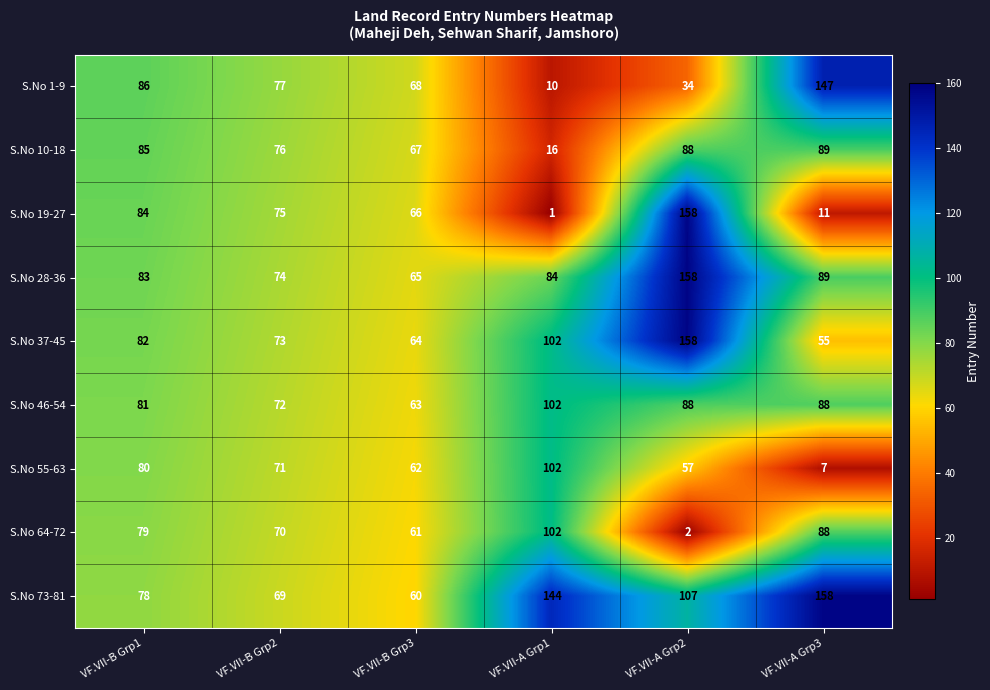

What value does the S.No 73-81 series have at VF.VII-B Grp1?

78